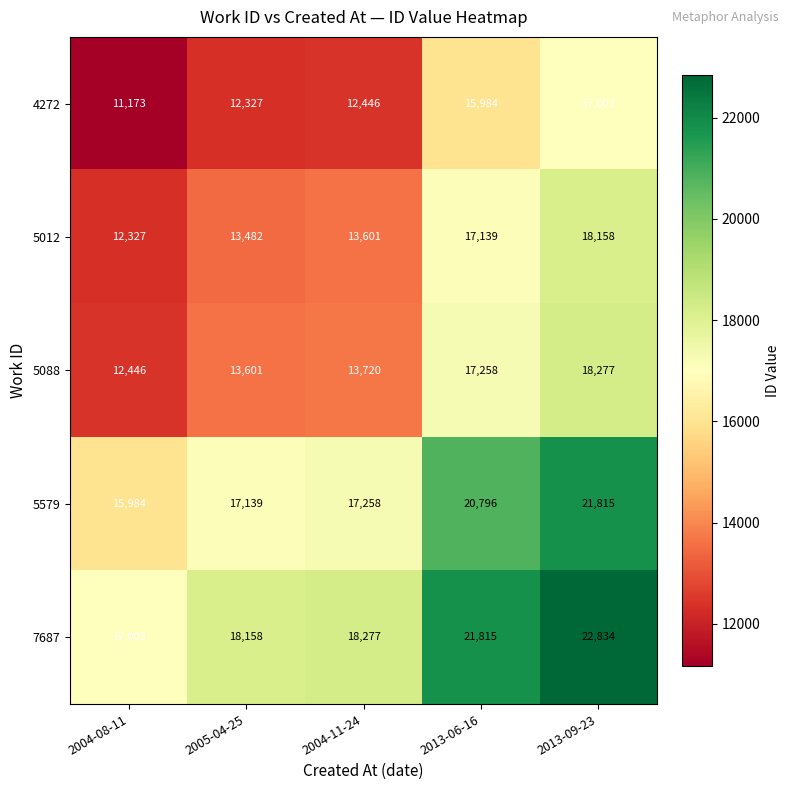

What is the difference between the highest and lowest values at 2013-06-16?

5831